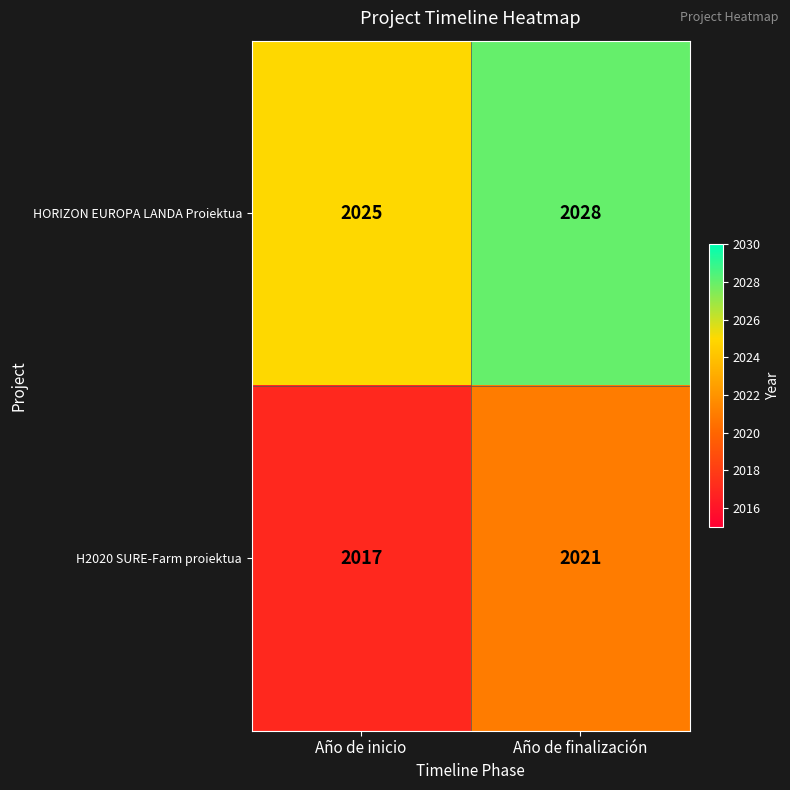

The value of H2020 SURE-Farm proiektua at Año de finalización is 2021. True or false?

True